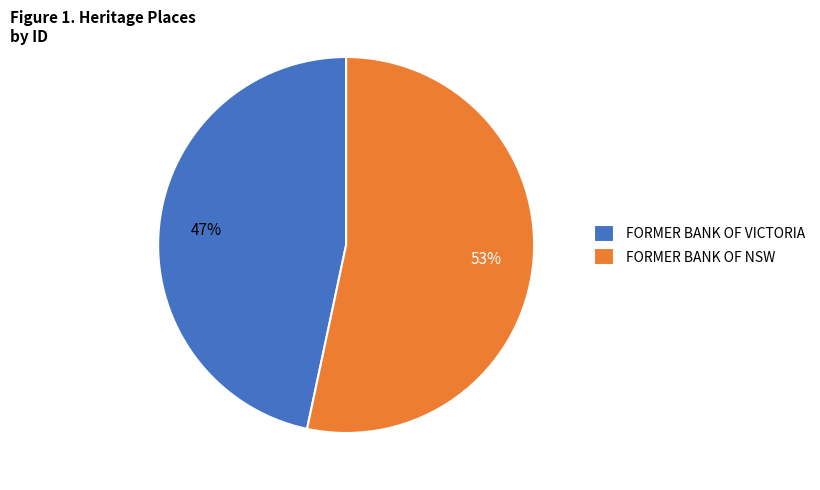

Which has a higher value, FORMER BANK OF VICTORIA or FORMER BANK OF NSW?

FORMER BANK OF NSW